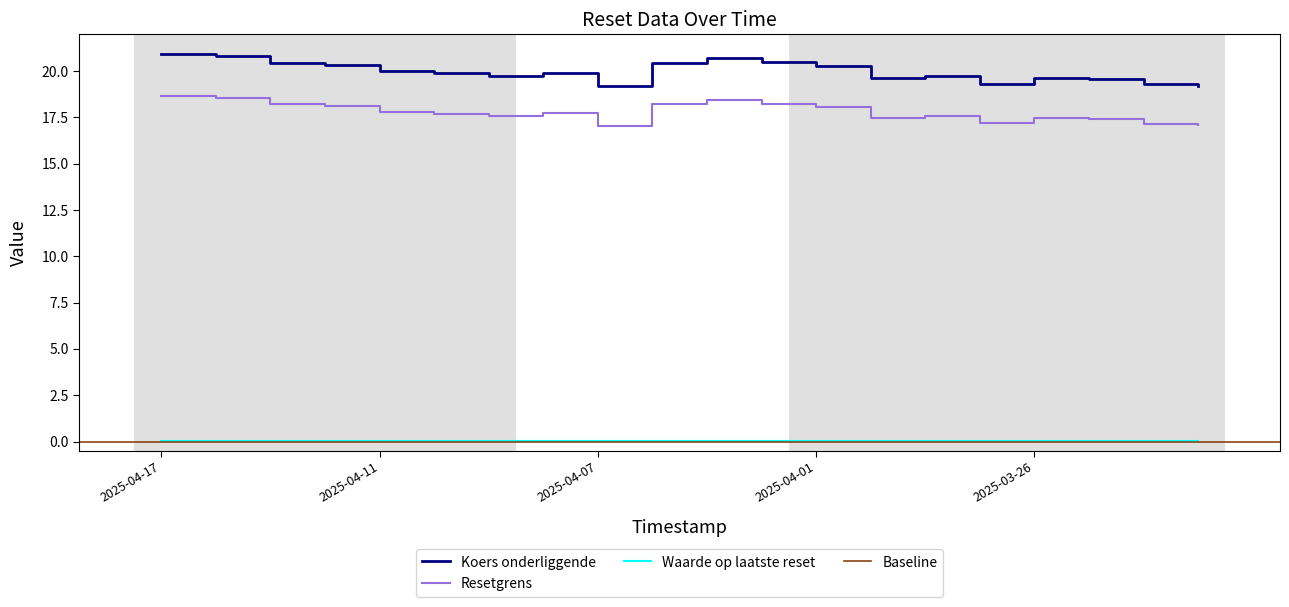

What is the greatest value displayed?

20.9